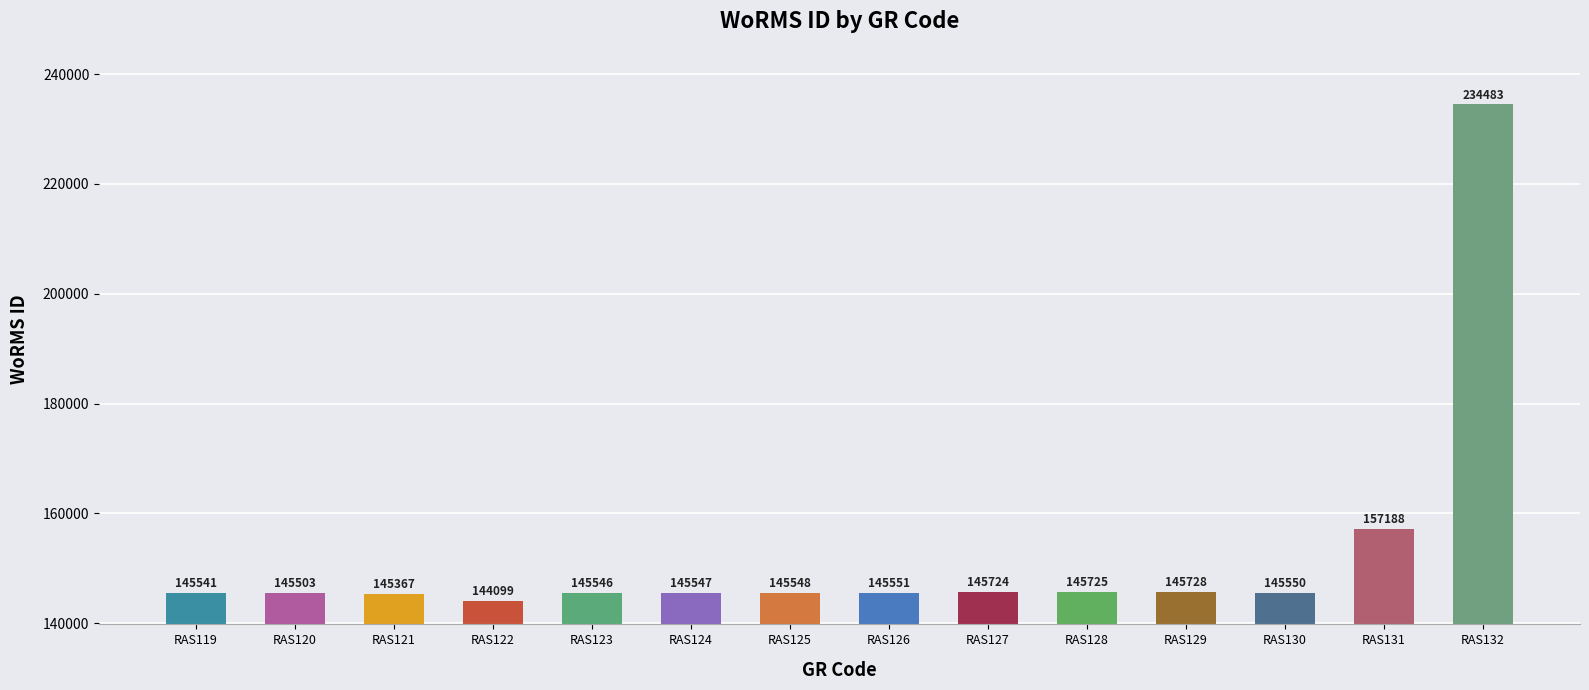

What is the sum of the values at RAS128 and RAS124?

291272